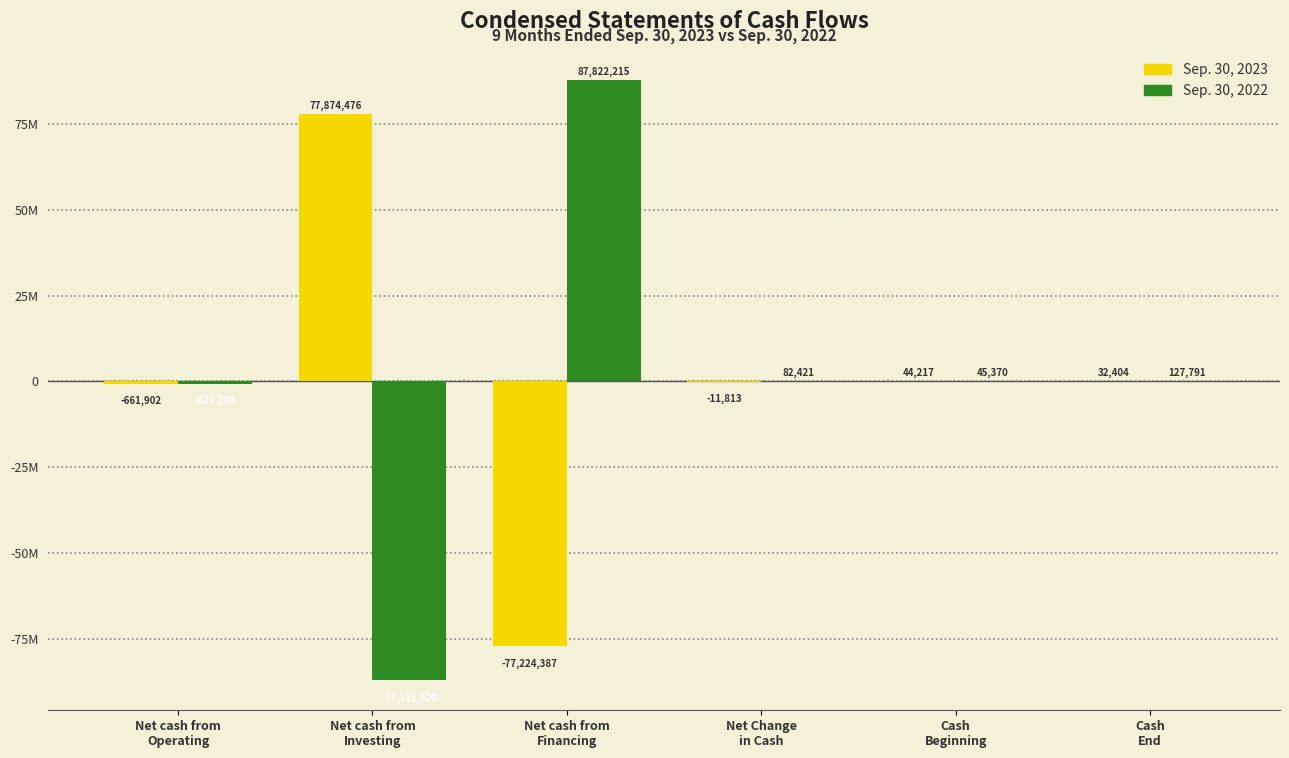

Does the chart contain stacked bars?

No